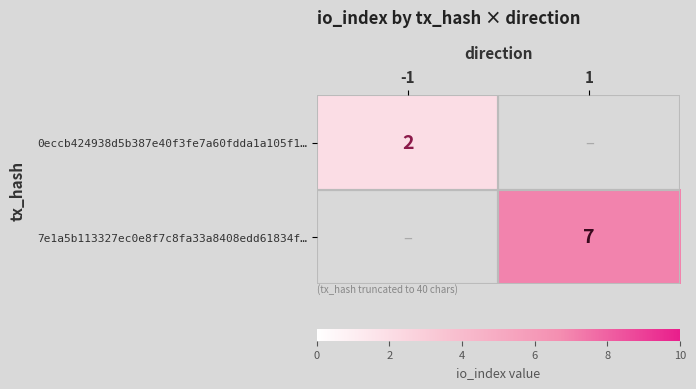

Is it true that 7e1a5b113327ec0e8f7c8fa33a8408edd61834f… equals 7 at 1?

True